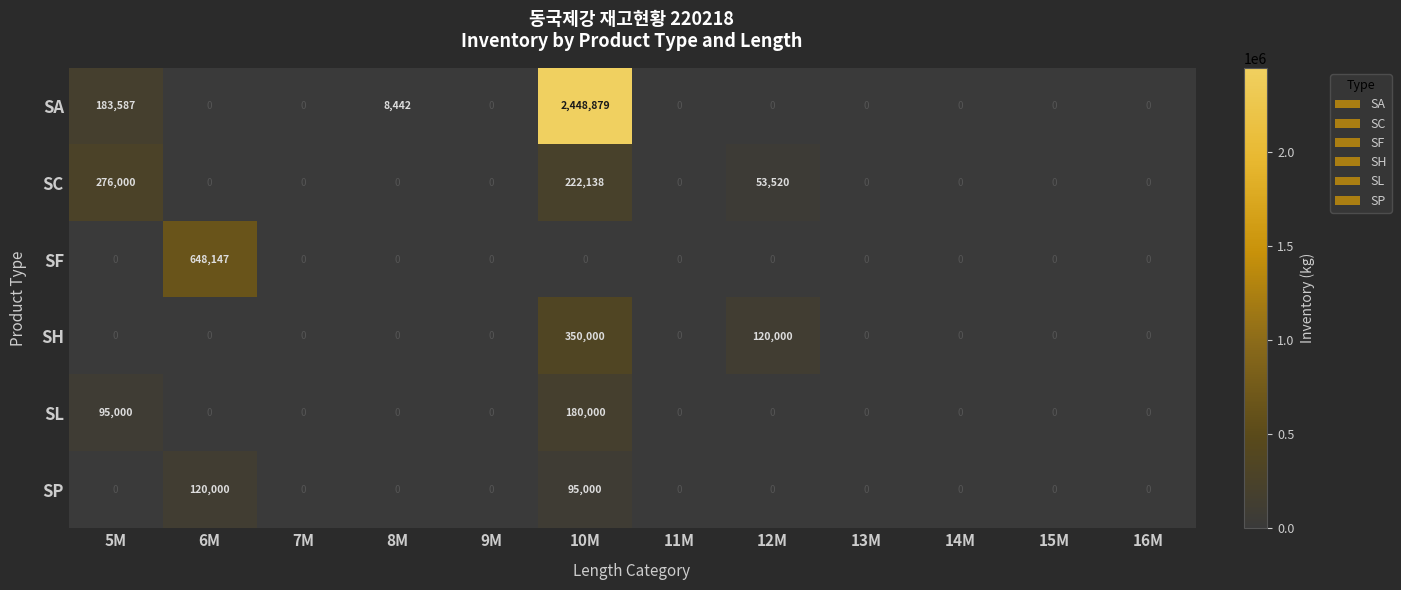

Between 10M and 15M, which series saw the biggest shift?

SA